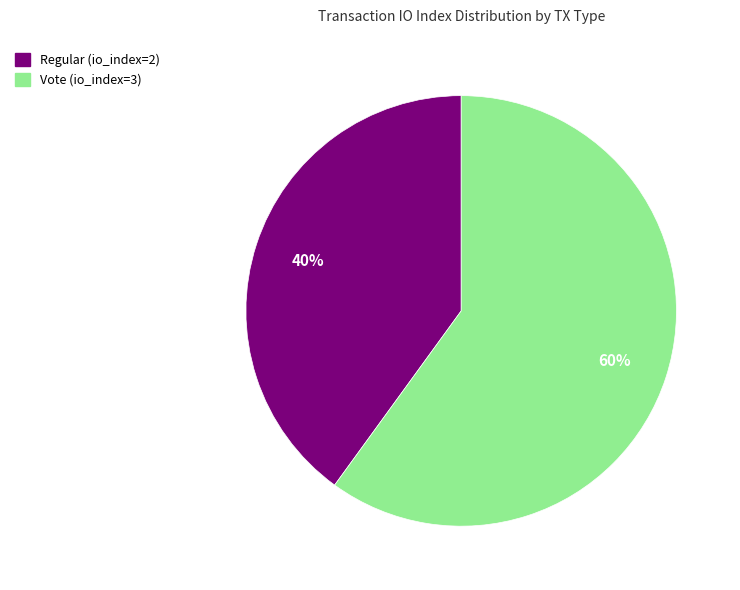

To the nearest percent, what is the average slice percentage?

50%